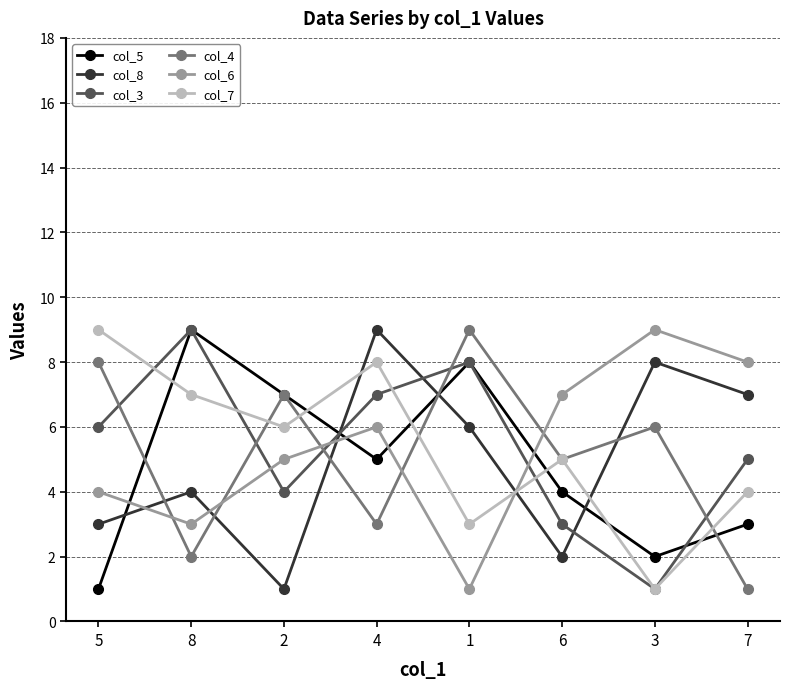

How many intersections are there between col_7 and col_6?

1